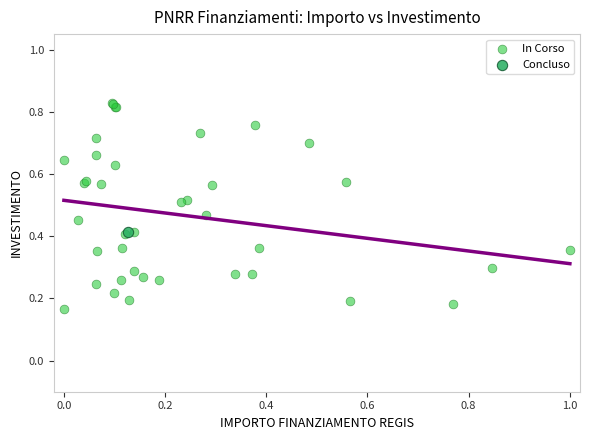

What are all the series names shown in the legend?

In Corso, Concluso